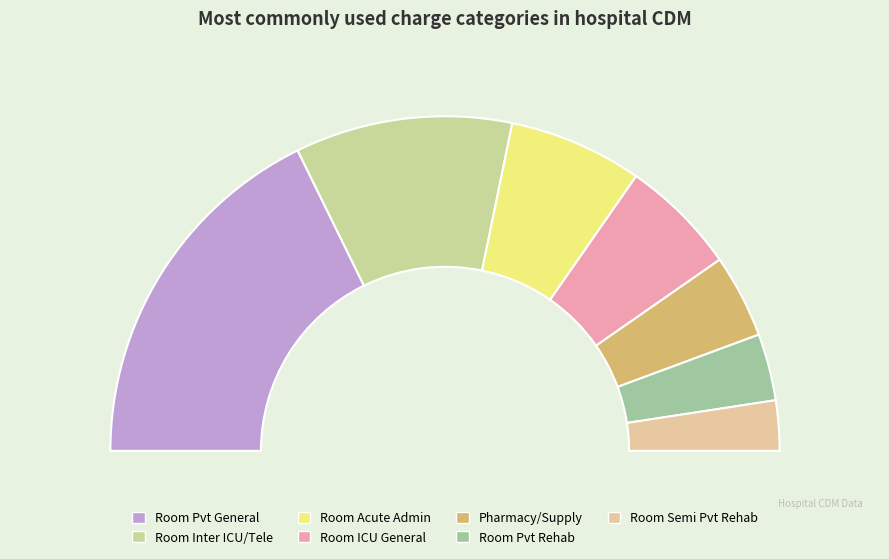

Is it true that 169 is 7% of the pie?

False